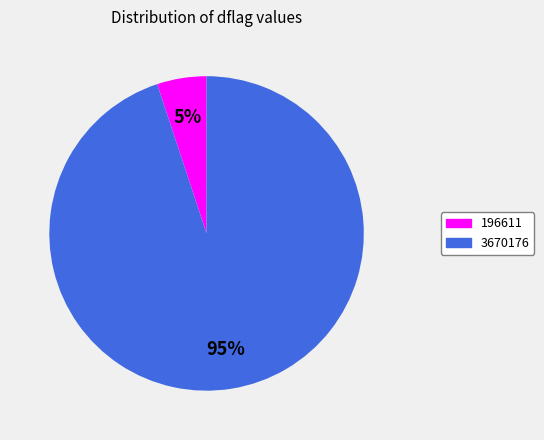

Is there any slice that represents more than half of the pie?

Yes